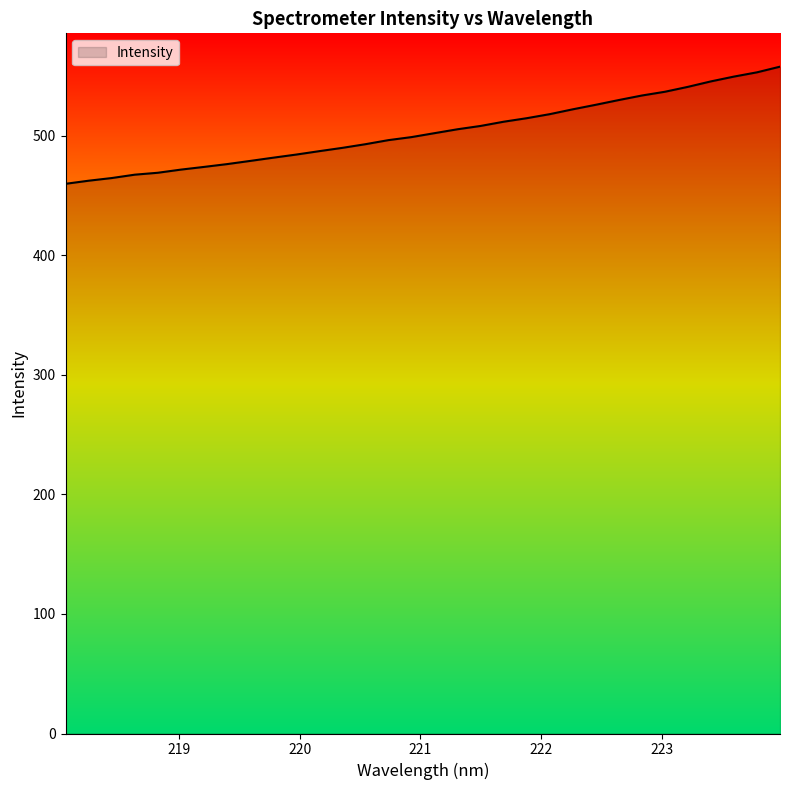

Count the number of values greater than 502.

16